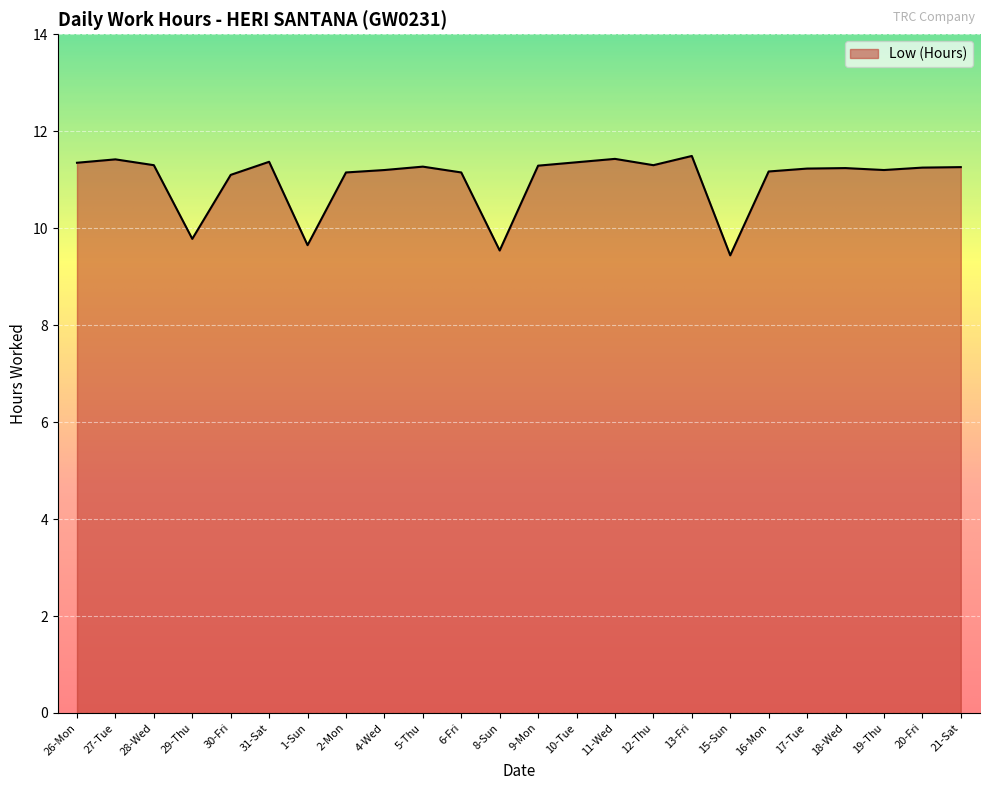

Between 1-Sun and 20-Fri, which is larger?

20-Fri